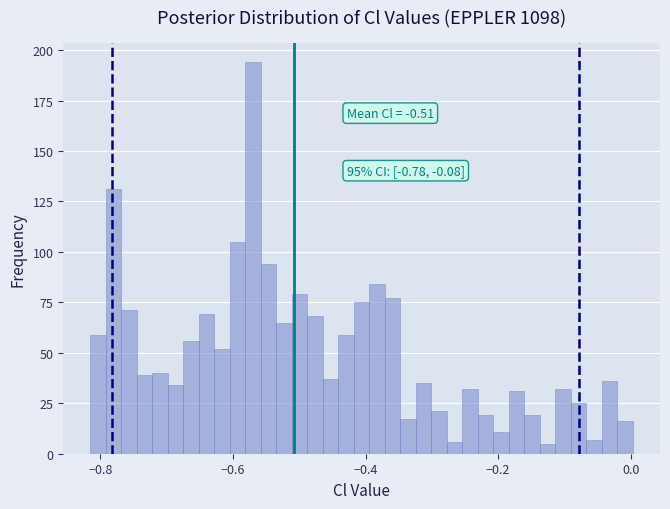

Around what value on the x-axis is the tallest bar? Give the approximate position of its centre, as read against the axis.

-0.56